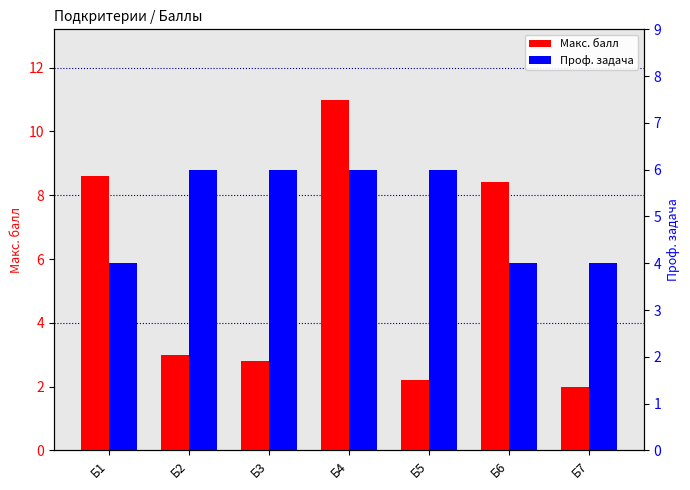

Reading left to right, list all the values displayed in this chart.

Макс. балл: Б1=8.6	Б2=3.0	Б3=2.8	Б4=11.0	Б5=2.2	Б6=8.4	Б7=2.0
Проф. задача: Б1=4.0	Б2=6.0	Б3=6.0	Б4=6.0	Б5=6.0	Б6=4.0	Б7=4.0